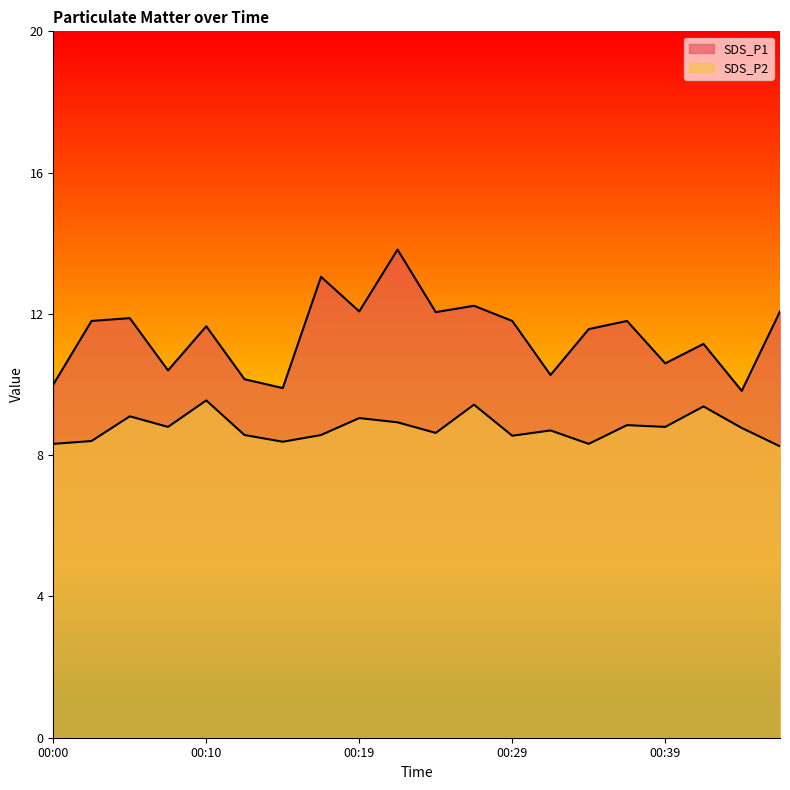

What are all the series names shown in the legend?

SDS_P1, SDS_P2